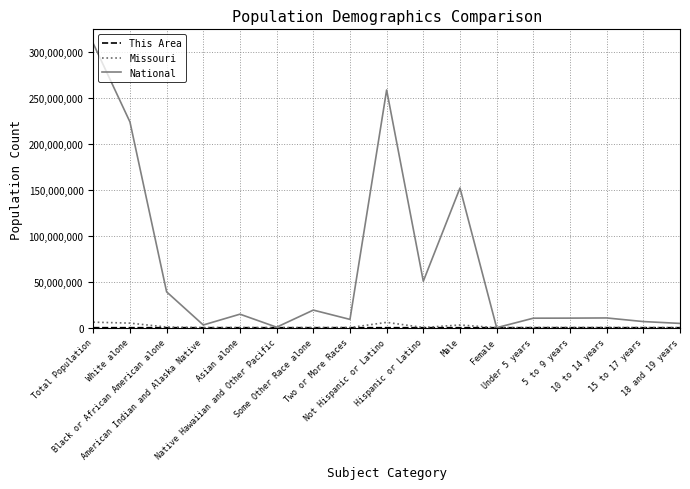

Which series has the widest spread of values?

National